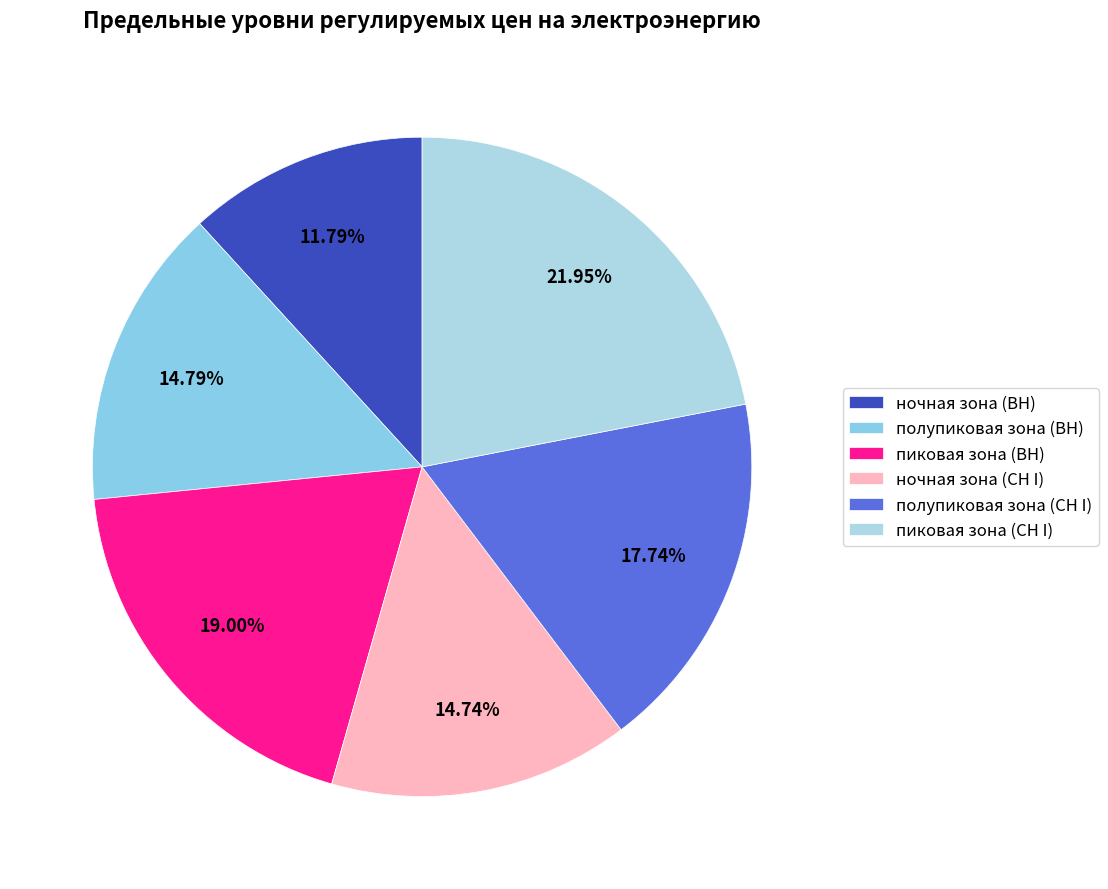

How many slices are in this pie chart?

6